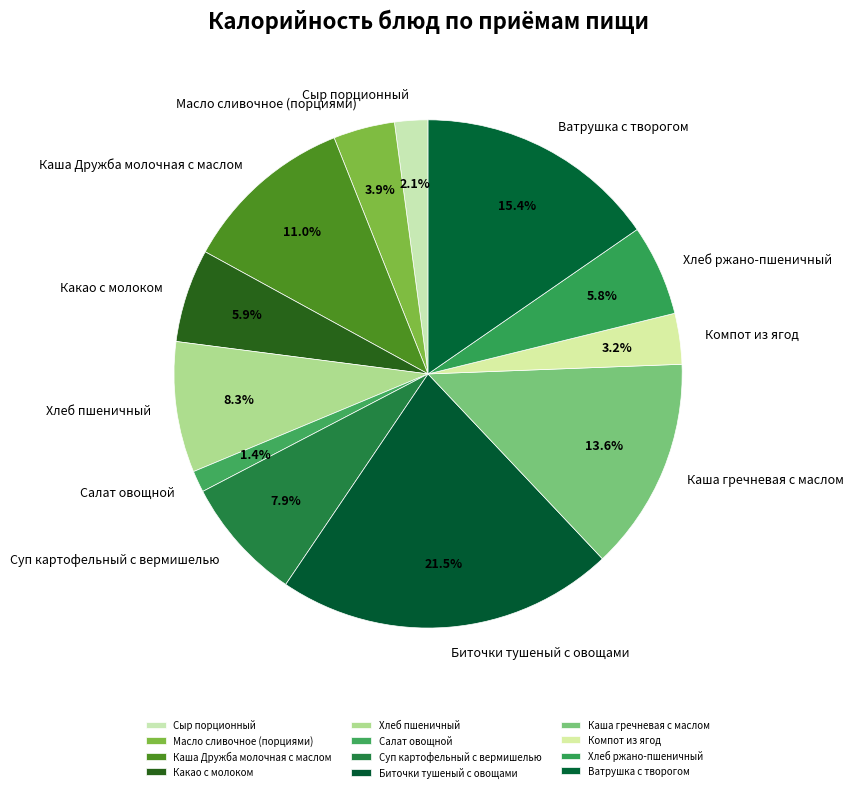

The Биточки тушеный с овощами slice represents 30% of the pie. True or false?

False